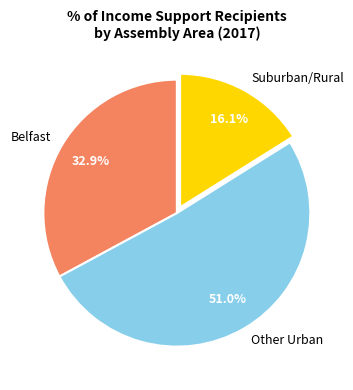

What percentage is NOT represented by Belfast?

67.1%